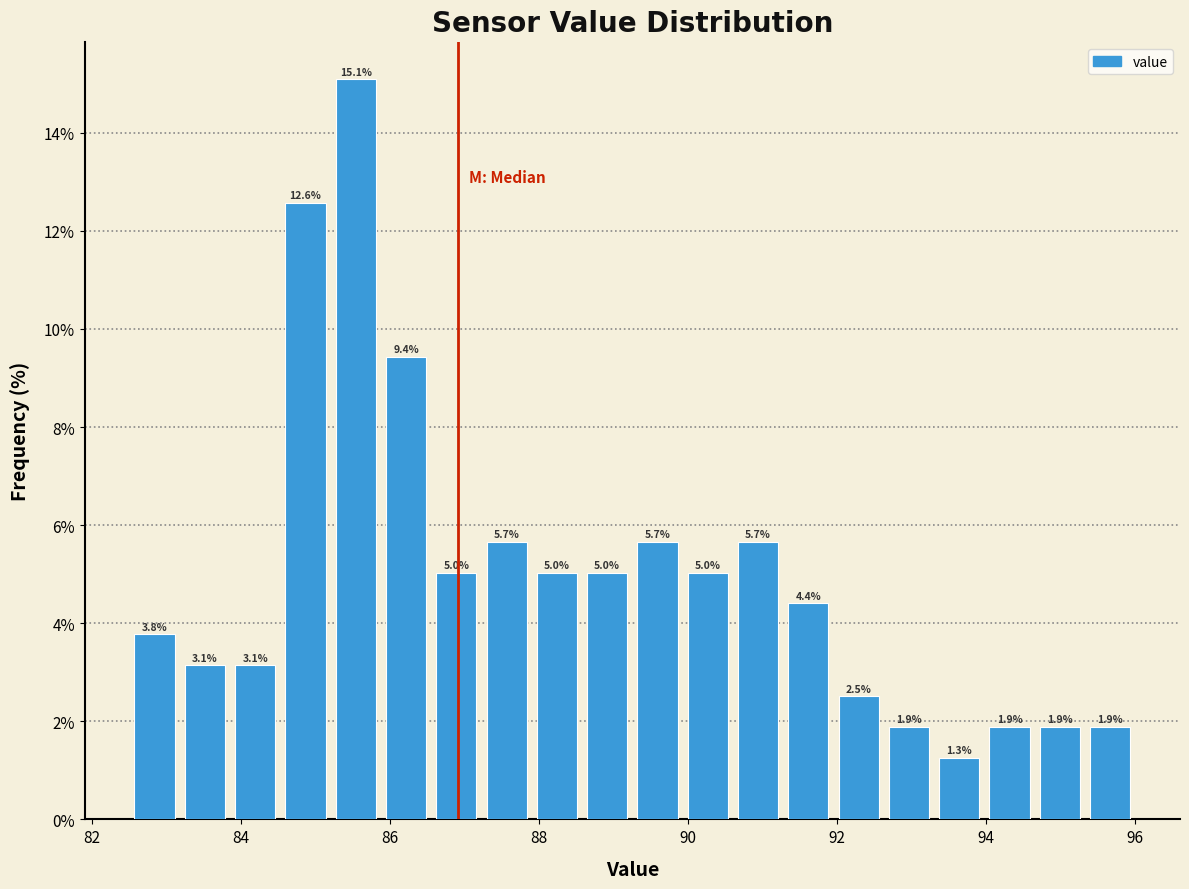

Read against the x-axis, roughly where is the centre of the tallest bar?

85.6